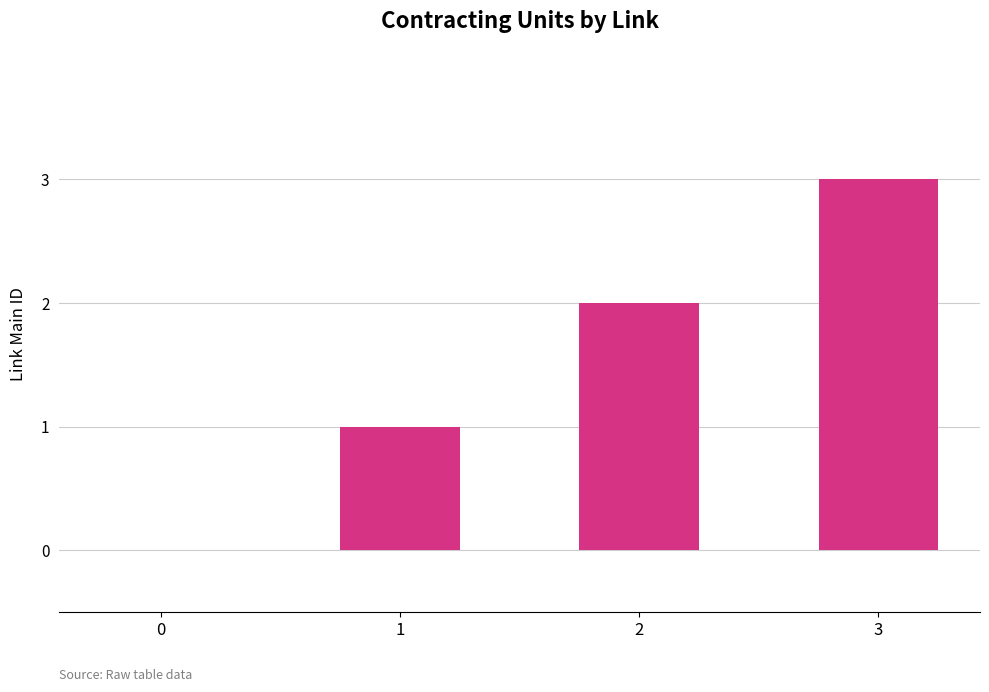

What is the change in value from 1 to 3?

+2